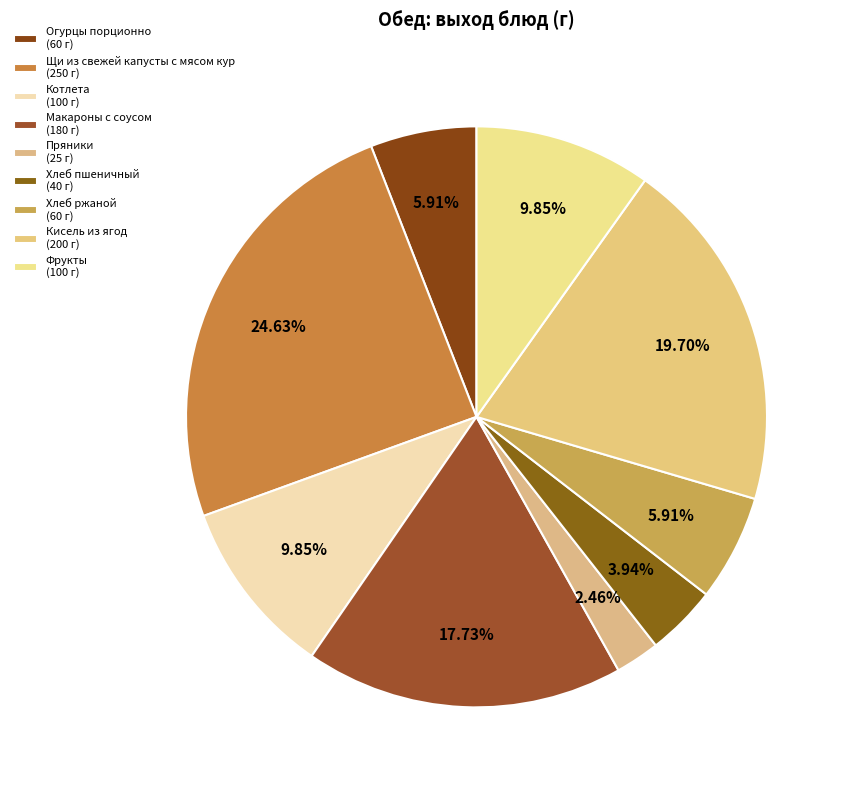

Does any single category account for the majority?

No